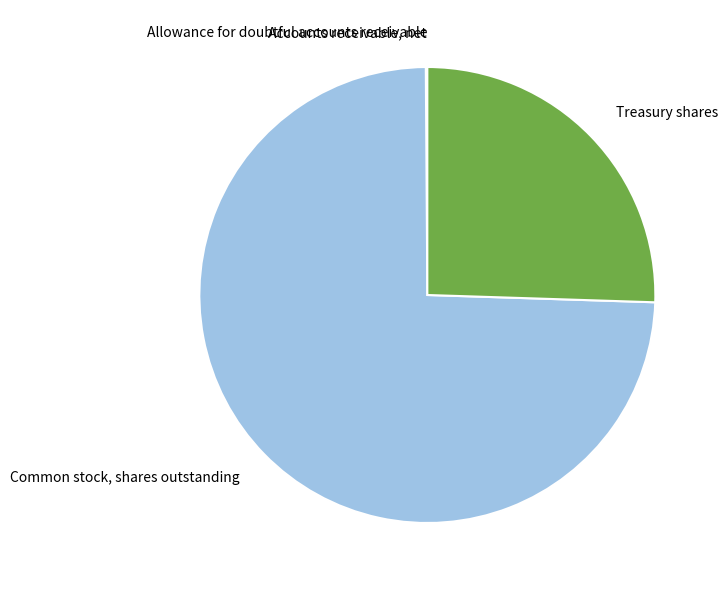

Is there any slice that represents more than half of the pie?

Yes